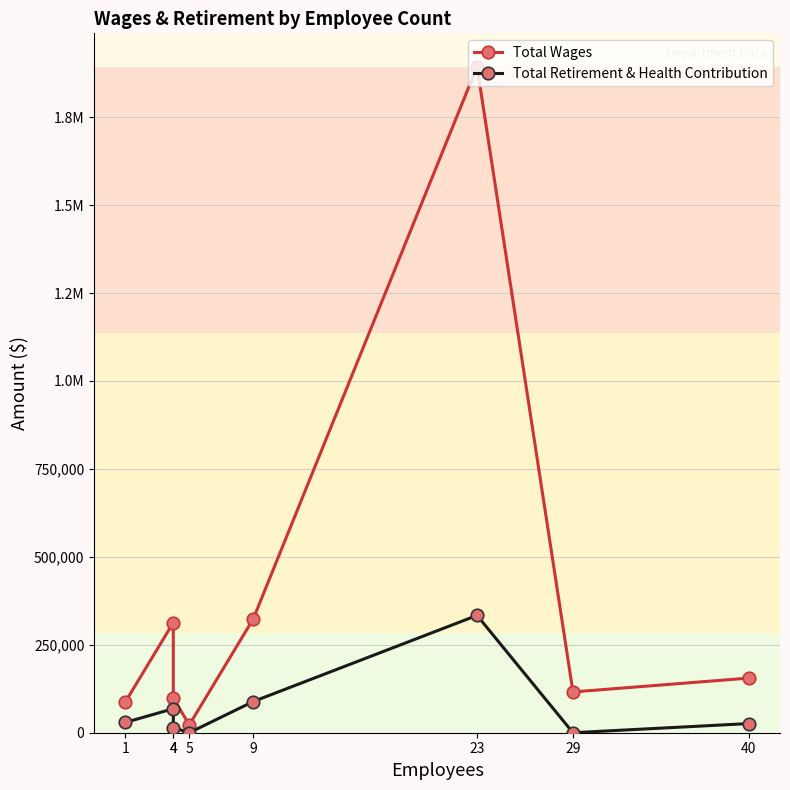

Where is the first local maximum for Total Wages?

4